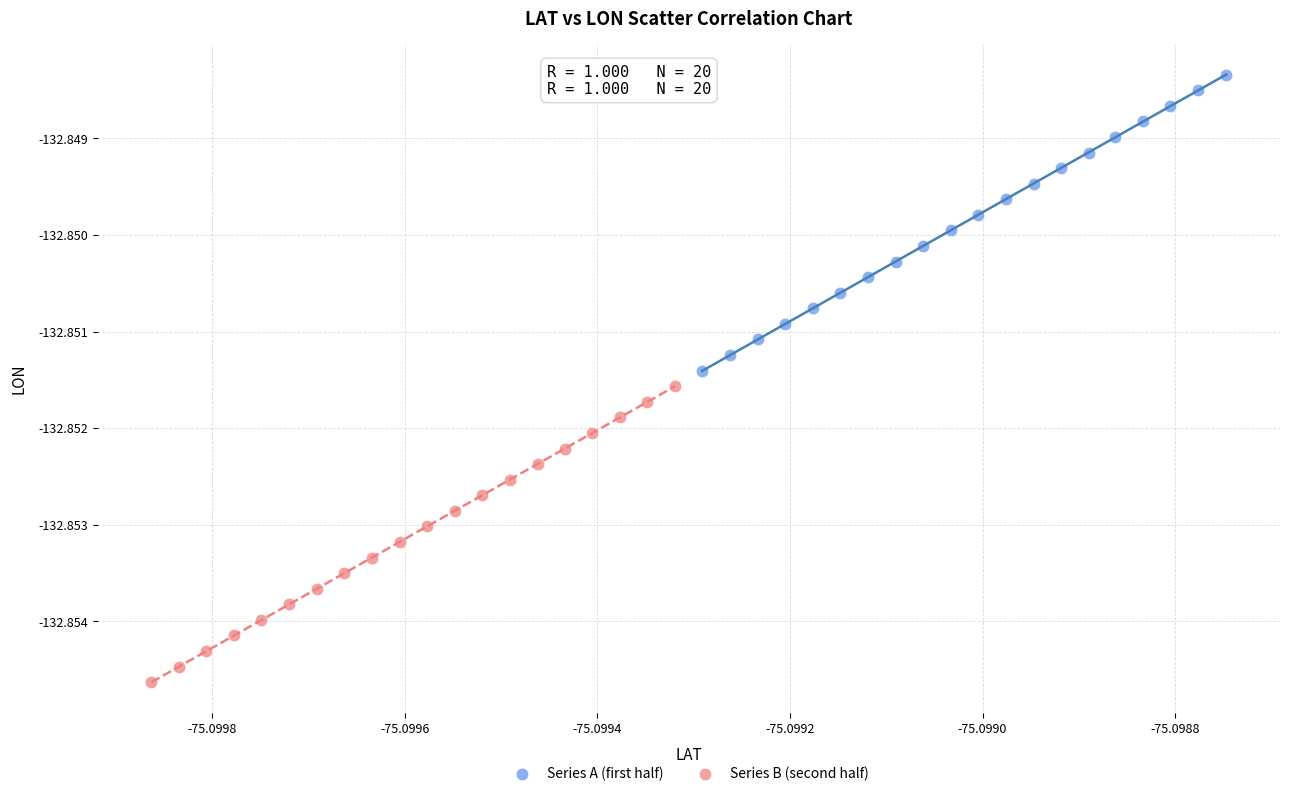

Which series reaches the minimum Y coordinate?

Series B (second half)